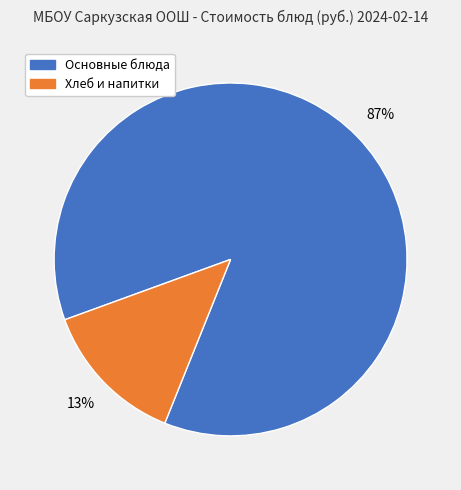

Is the sum of Основные блюда and Хлеб и напитки greater than half?

Yes